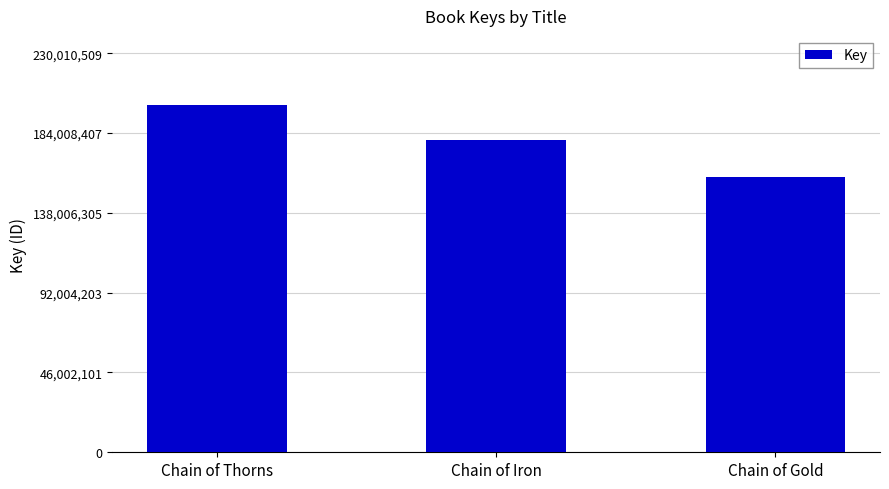

True or false: the data shows 179717726 at Chain of Iron.

True